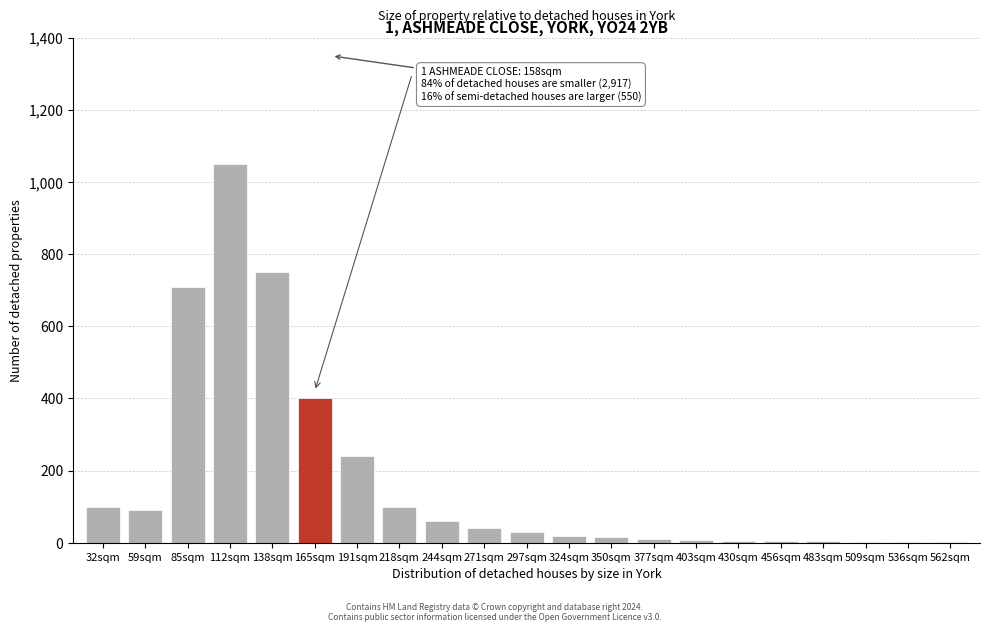

At which label is the value closest to 526?

165sqm